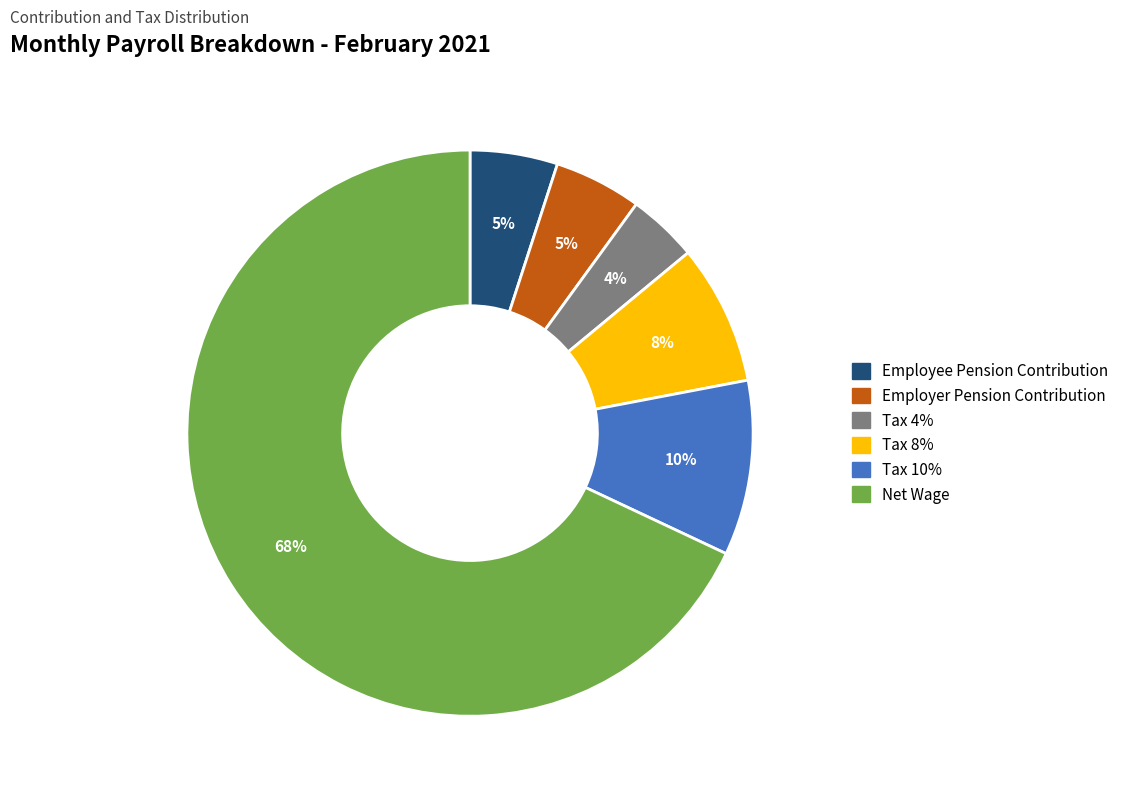

Between Tax 10% and Tax 8%, which is larger?

Tax 10%